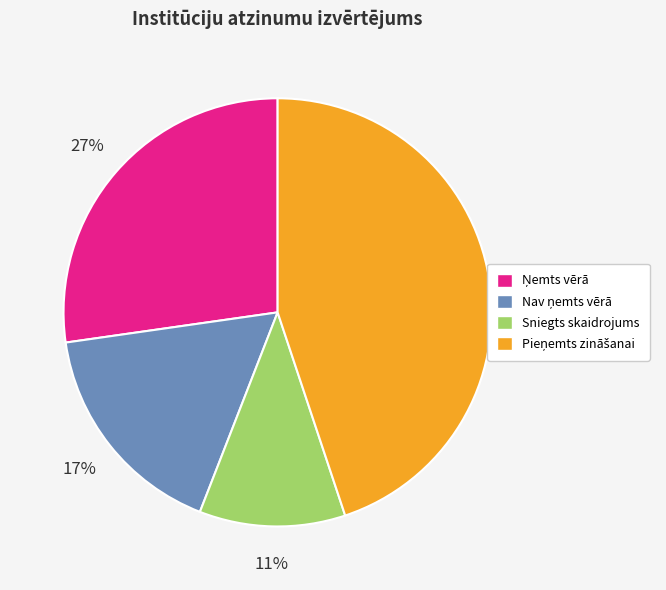

What is the smallest slice in the pie chart?

Sniegts skaidrojums